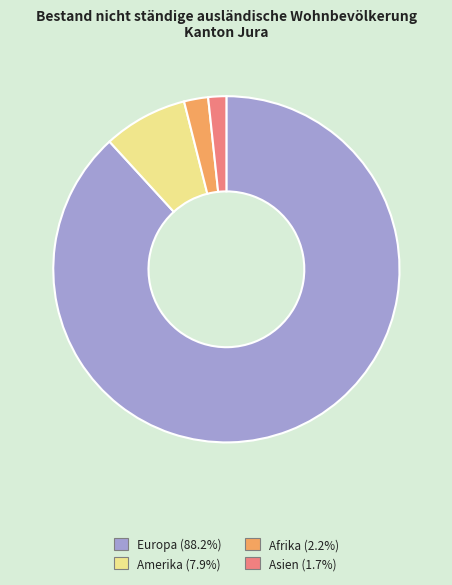

How many segments does this pie chart have?

4